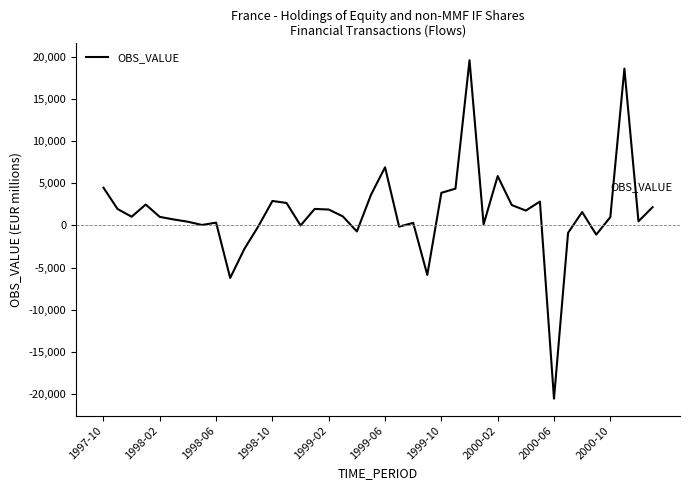

Does the chart have visible grid lines?

No